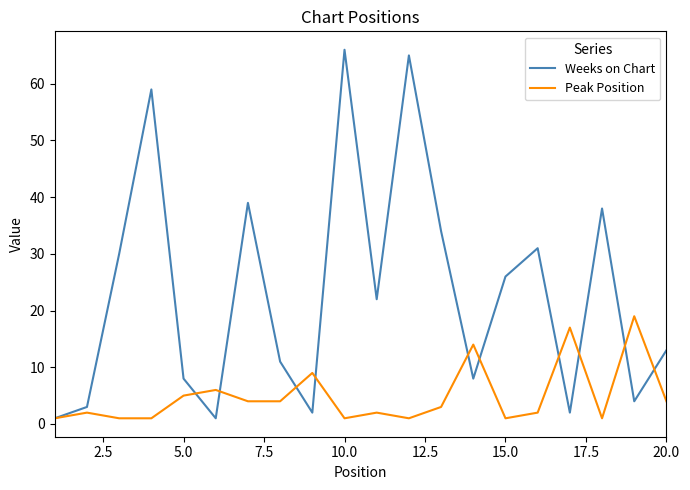

How many interior local peaks does the Weeks on Chart series have?

6